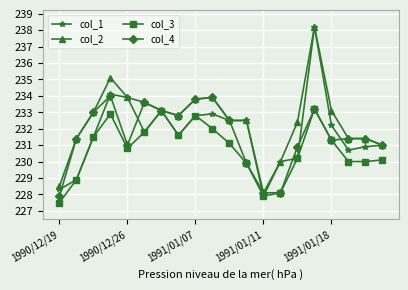

What are all the series names shown in the legend?

col_1, col_2, col_3, col_4